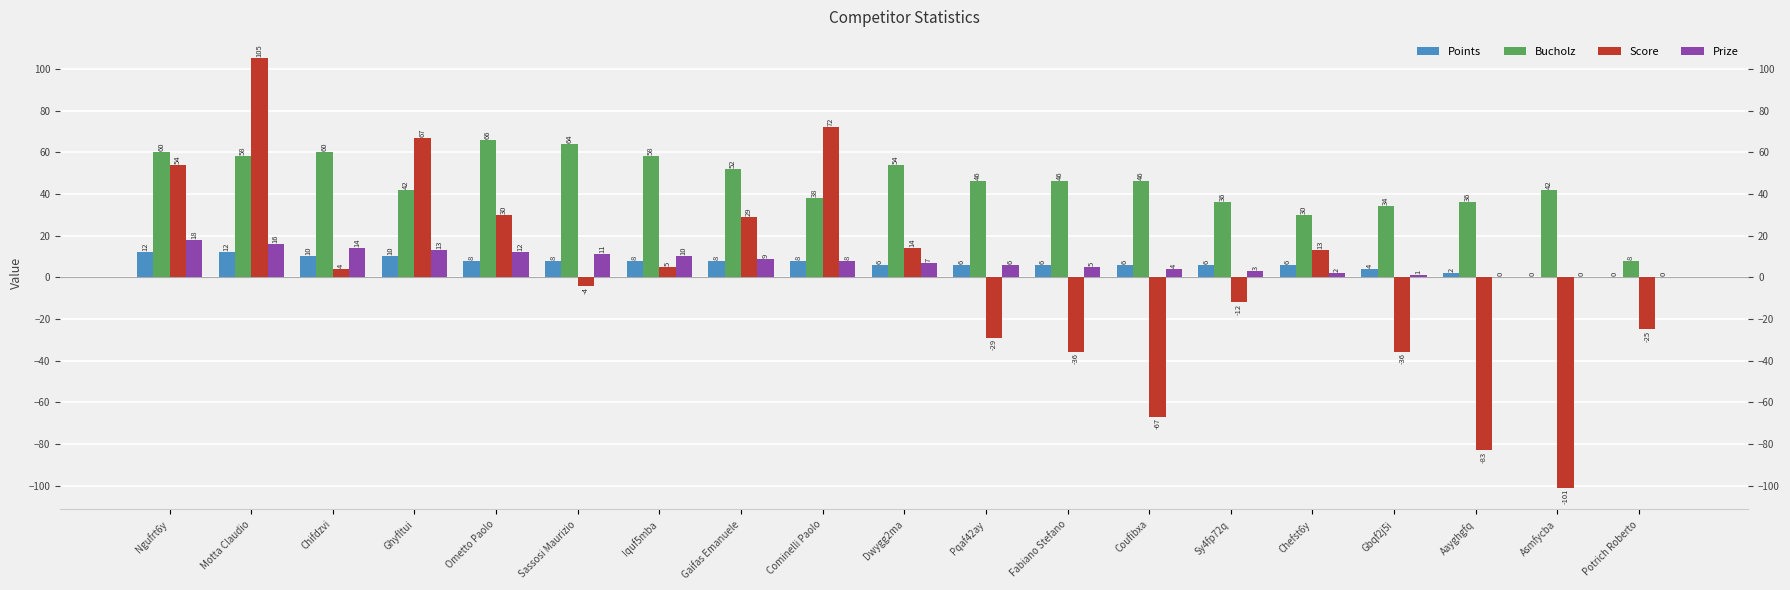

Reading left to right, extract all data points from this chart.

Points: 12	12	10	10	8	8	8	8	8	6	6	6	6	6	6	4	2	0	0
Bucholz: 60	58	60	42	66	64	58	52	38	54	46	46	46	36	30	34	36	42	8
Score: 54	105	4	67	30	-4	5	29	72	14	-29	-36	-67	-12	13	-36	-83	-101	-25
Prize: 18	16	14	13	12	11	10	9	8	7	6	5	4	3	2	1	0	0	0